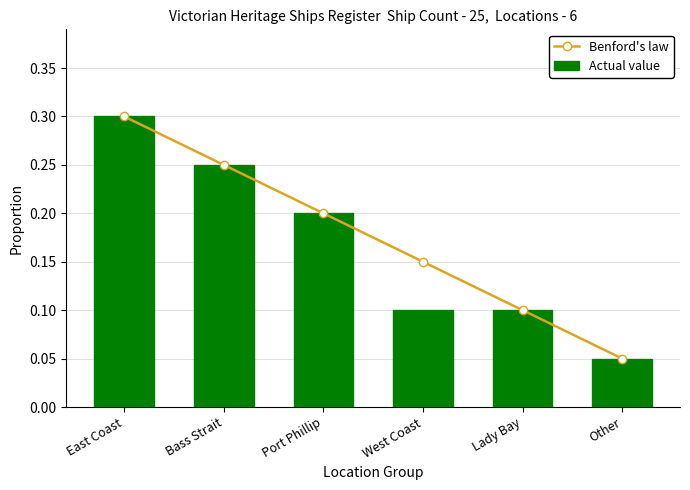

The value of Actual value at Port Phillip is 0.2. True or false?

True